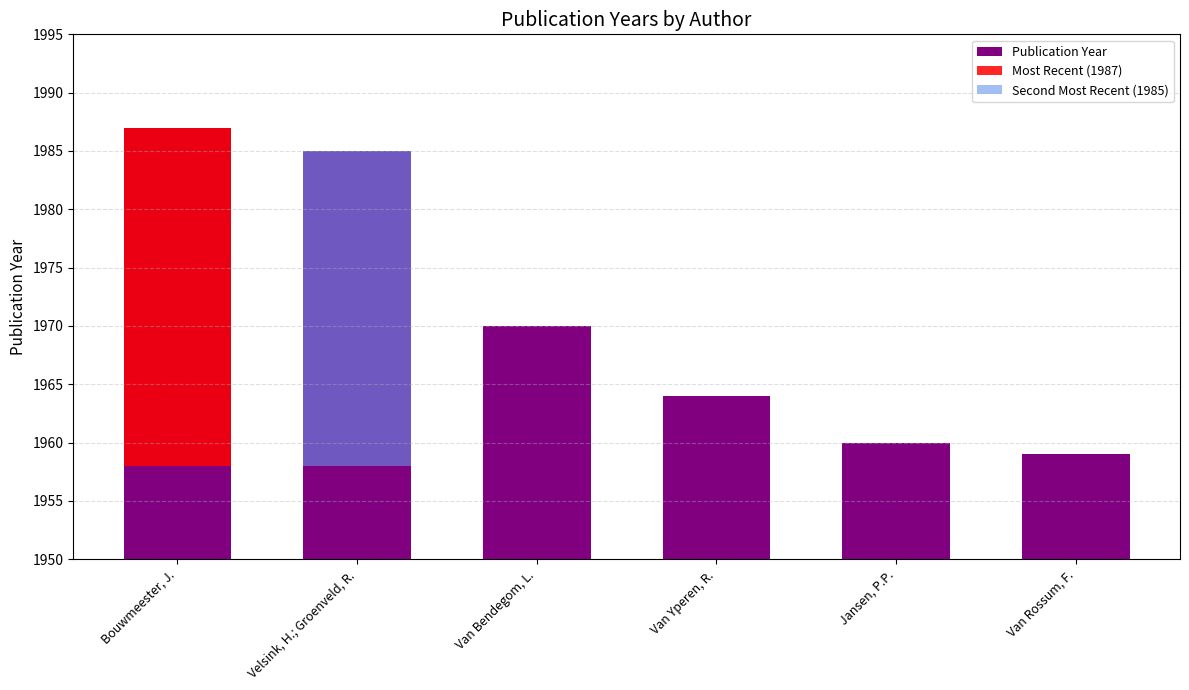

Reading left to right, list all the values displayed in this chart.

1987	1985	1970	1964	1960	1959